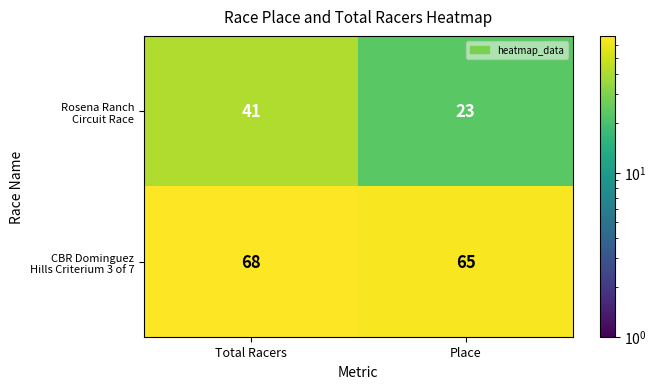

Which label corresponds to the smallest value in the chart?

Place